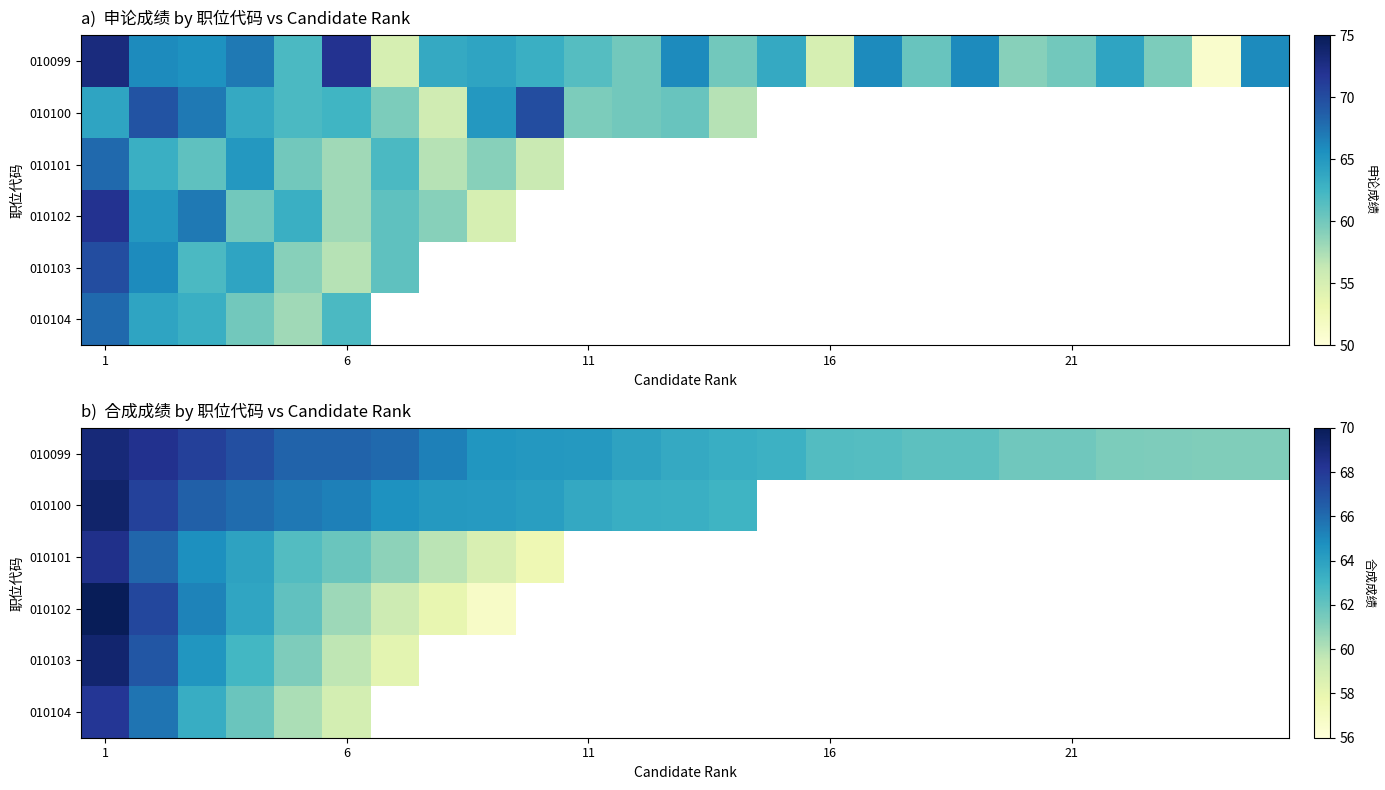

Which series has the largest range (max minus min)?

010102